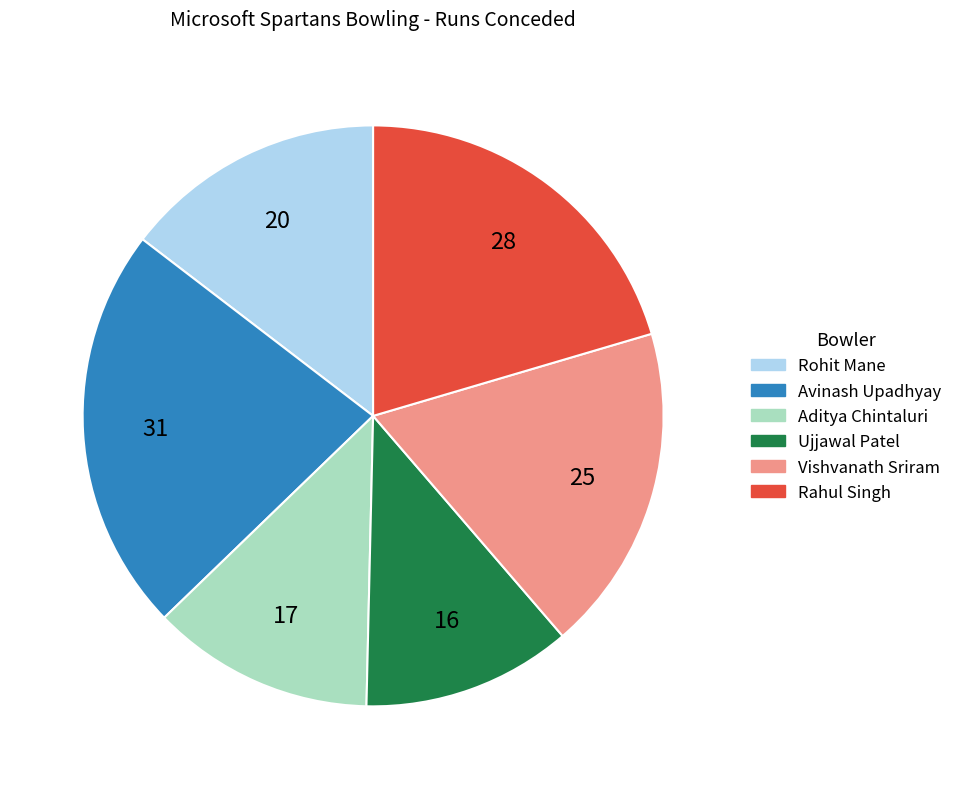

What is the ratio of the value at Ujjawal Patel to the value at Rohit Mane?

0.8